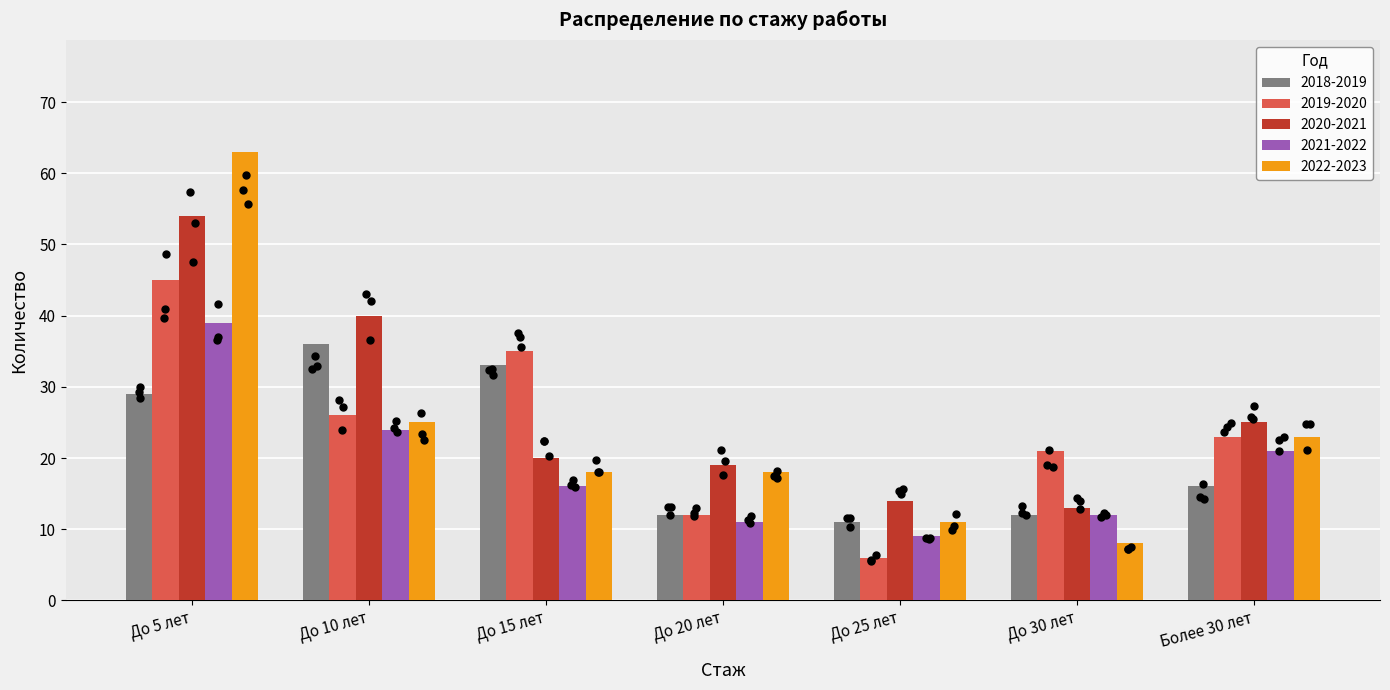

Which series has the largest total across all categories?

2020-2021